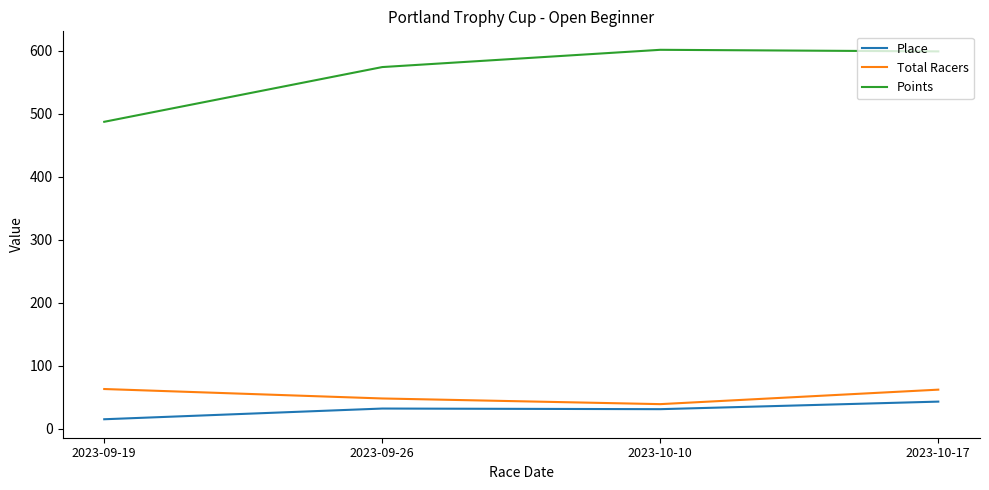

True or false: Points and Total Racers cross at least once.

False